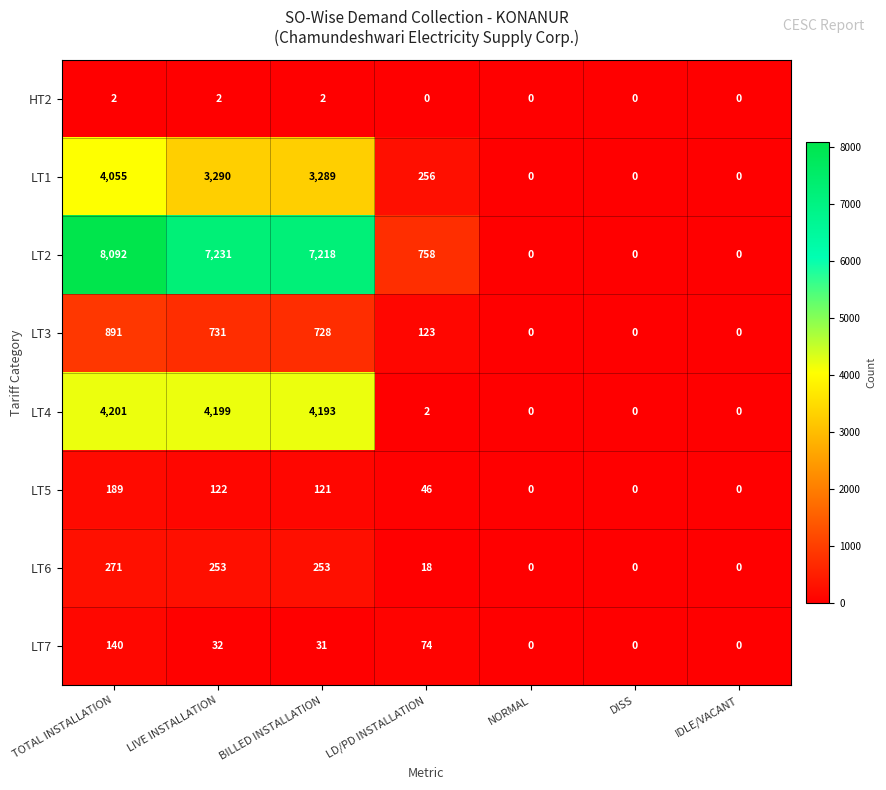

At which label is LT7 closest to 70?

LD/PD INSTALLATION